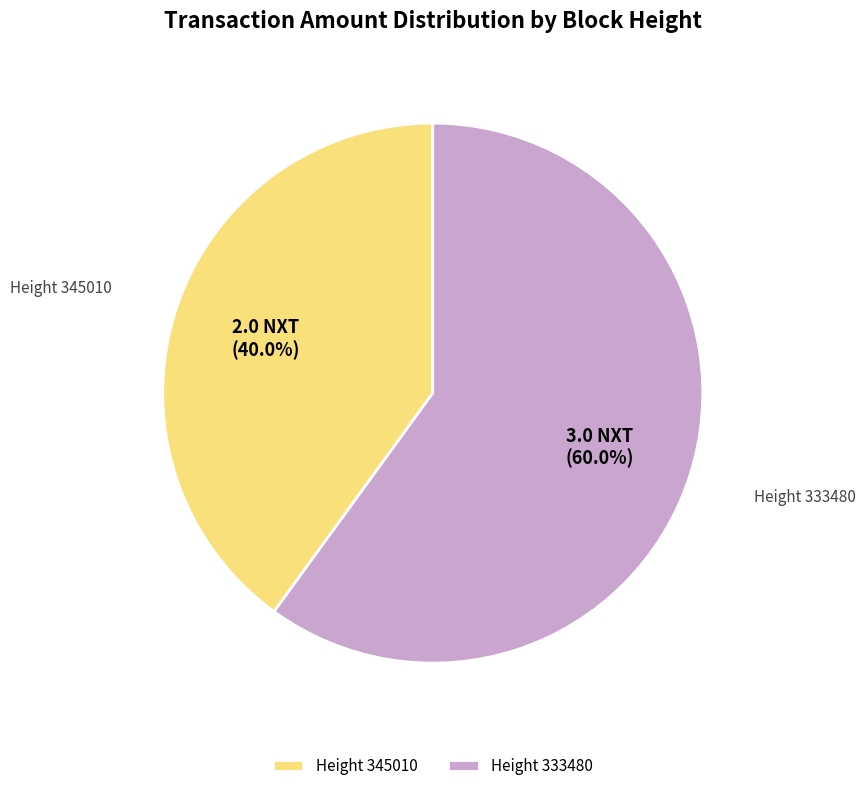

Between Height 345010 and Height 333480, which is larger?

Height 333480